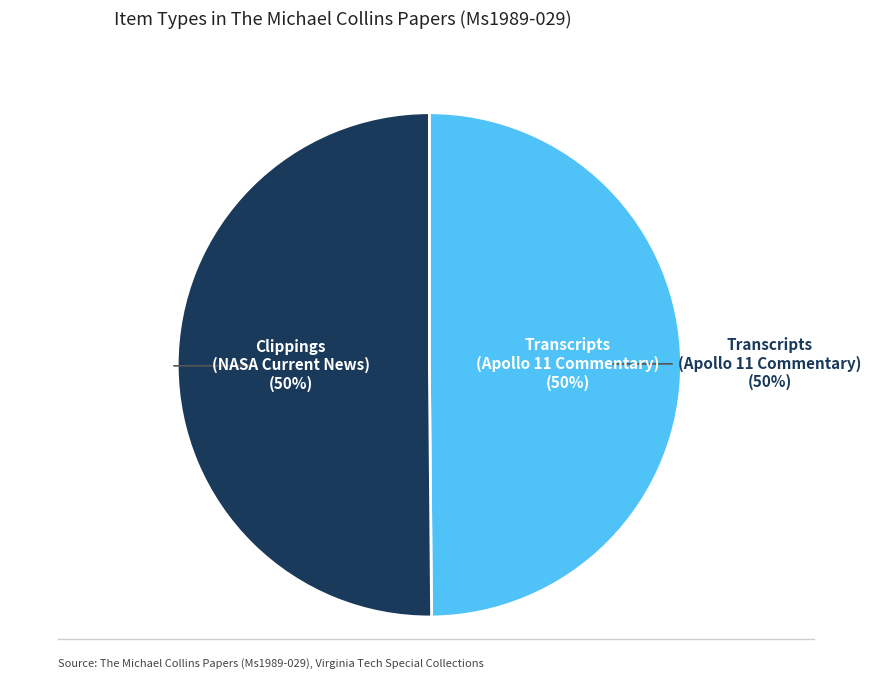

Is it true that Clippings, NASA Current News, July 22 is 50% of the pie?

True